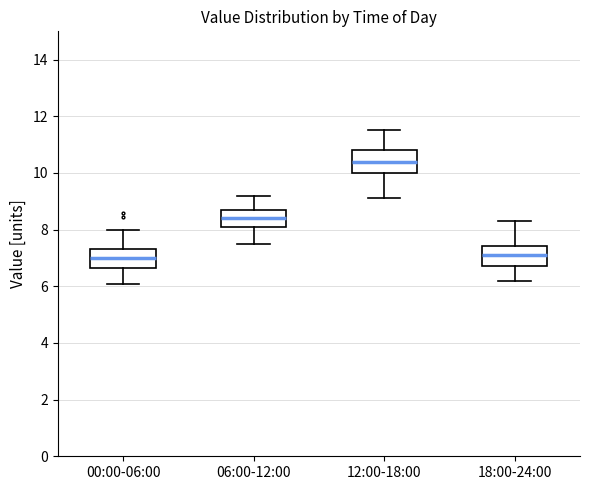

Reading left to right, transcribe this box plot: for each box, give where its median line is, the range the box spans, and where its two whiskers end, as read against the y-axis. The values are not printed on the chart, so give them approximately, as read against the axis.

00:00-06:00: median 7.0, box 6.6 to 7.4, whiskers 6.0 to 8.0
06:00-12:00: median 8.4, box 8.2 to 8.8, whiskers 7.6 to 9.2
12:00-18:00: median 10.4, box 10.0 to 10.8, whiskers 9.2 to 11.6
18:00-24:00: median 7.2, box 6.8 to 7.4, whiskers 6.2 to 8.4